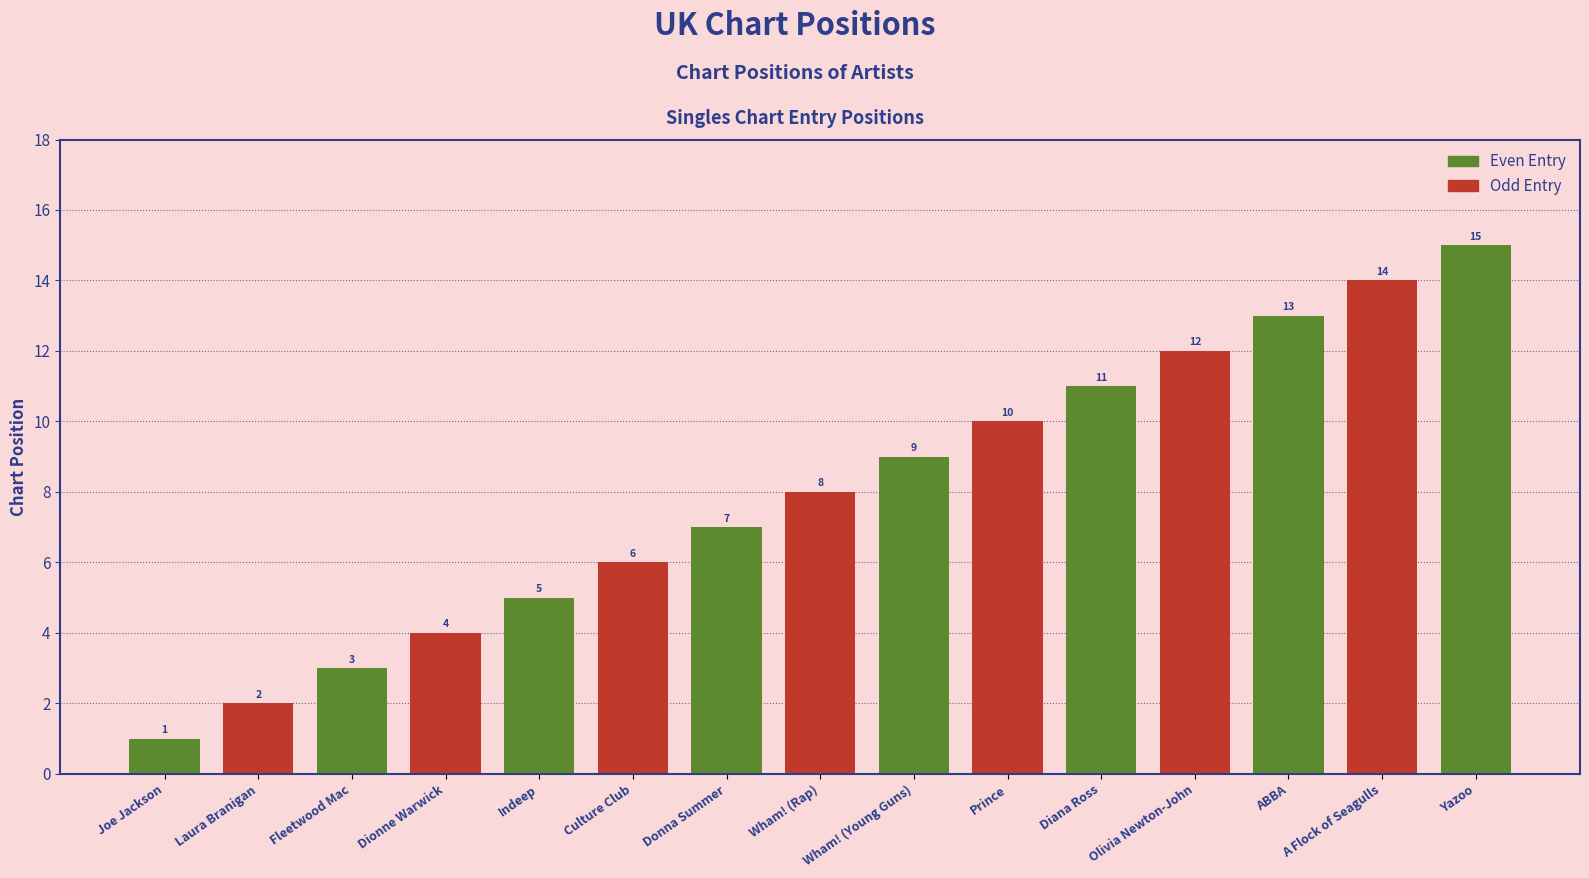

The chart shows a value of 8 at Wham! (Rap). True or false?

True